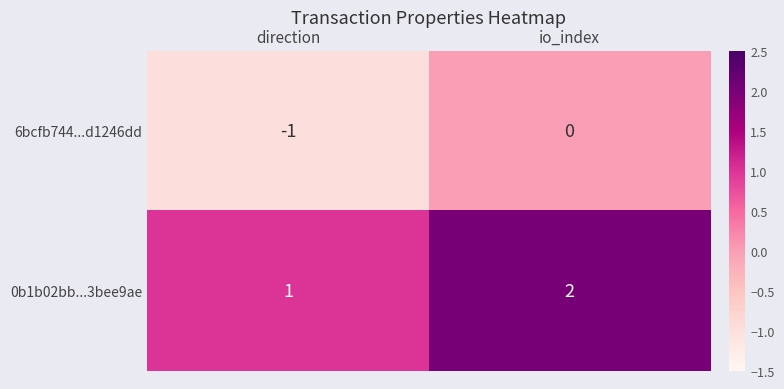

The 6bcfb744...d1246dd series shows -1 at direction. True or false?

True